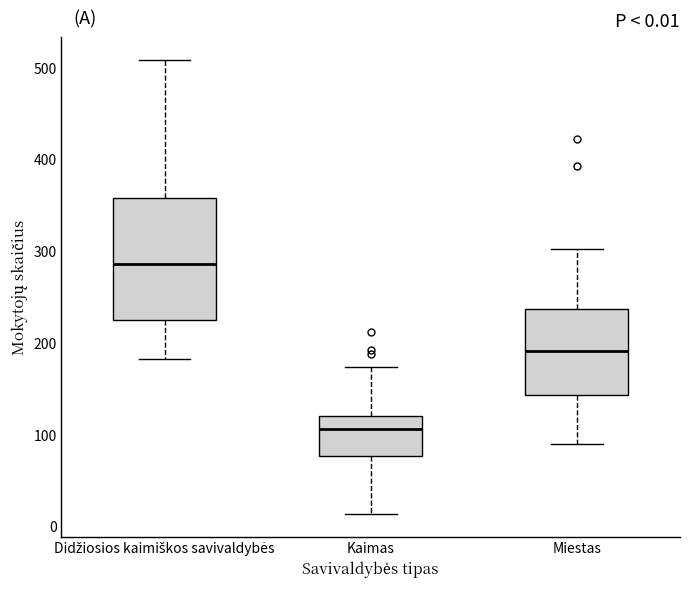

Which box is the tallest, from its lower edge to its upper edge?

Didžiosios kaimiškos savivaldybės